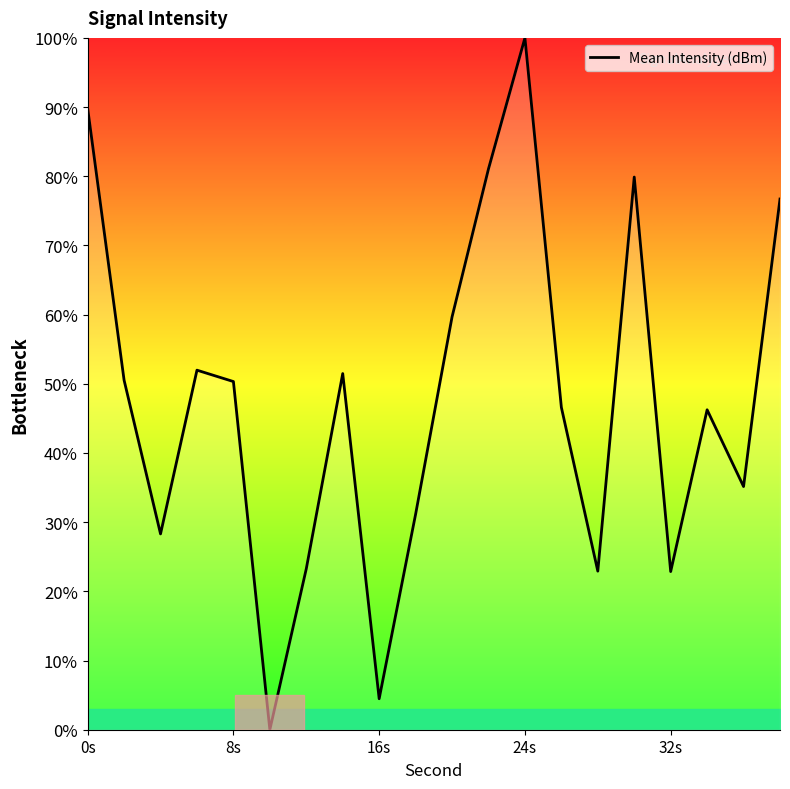

What is the maximum value shown in the chart?

100.0